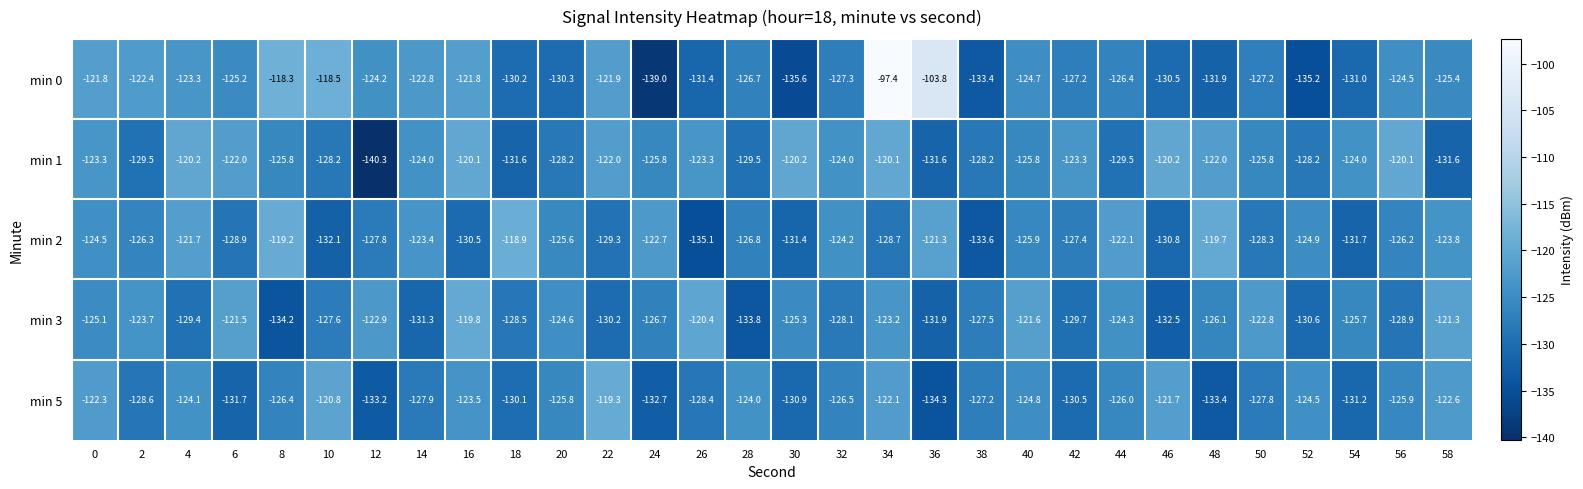

Which series has the largest range (max minus min)?

min 0